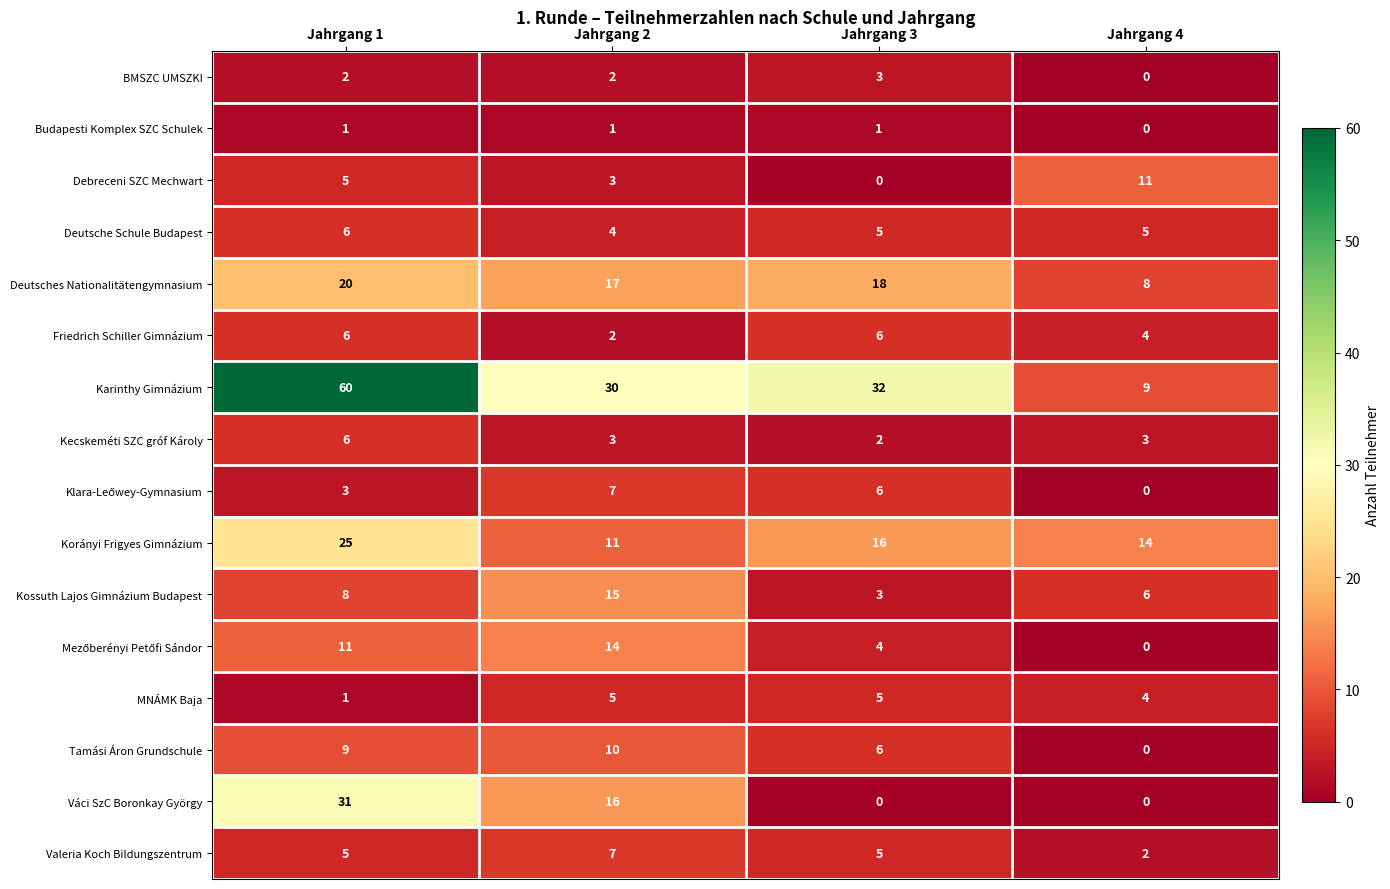

True or false: Tamási Áron Grundschule has a value of 5 at Jahrgang 4.

False